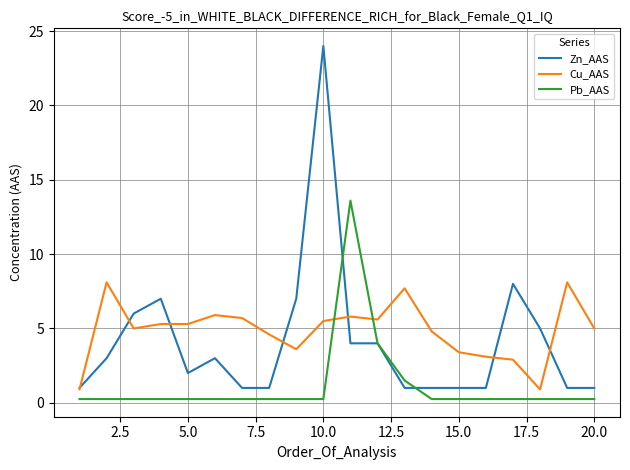

Which series has the widest spread of values?

Zn_AAS